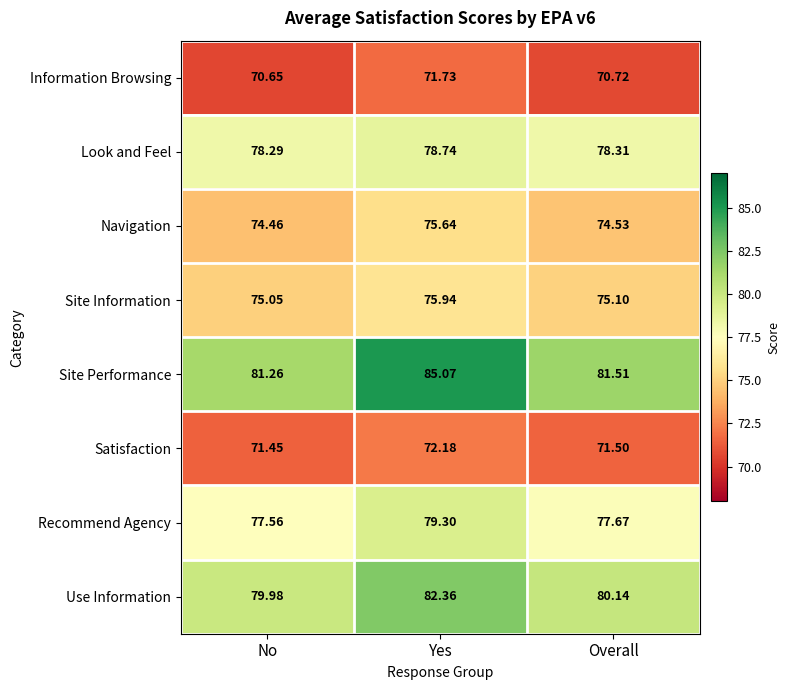

What is the total value across all series at Overall?

609.5